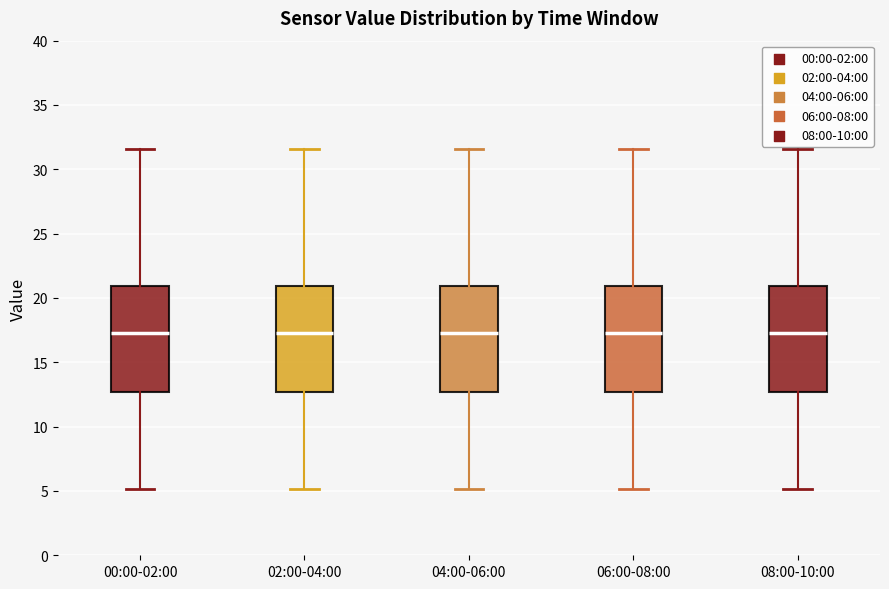

Reading left to right, read every box against the y-axis: the position of its median line, the range the box covers, and the ends of its whiskers. The values are not printed on the chart, so give them approximately, as read against the axis.

00:00-02:00: median 17.5, box 12.5 to 21.0, whiskers 5.0 to 31.5
02:00-04:00: median 17.5, box 12.5 to 21.0, whiskers 5.0 to 31.5
04:00-06:00: median 17.5, box 12.5 to 21.0, whiskers 5.0 to 31.5
06:00-08:00: median 17.5, box 12.5 to 21.0, whiskers 5.0 to 31.5
08:00-10:00: median 17.5, box 12.5 to 21.0, whiskers 5.0 to 31.5